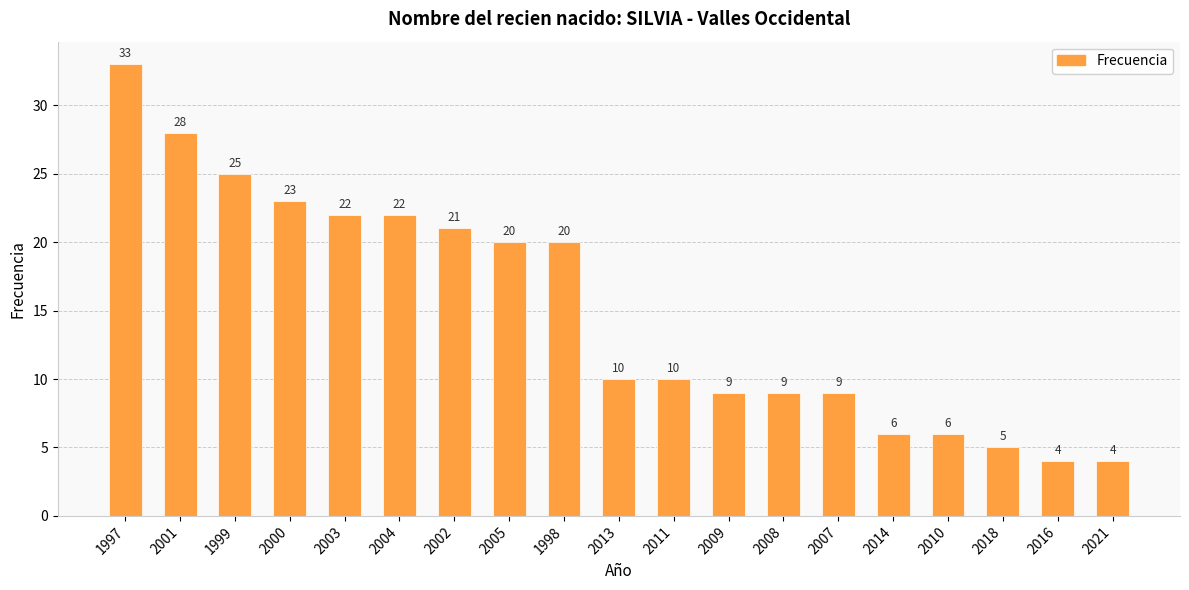

Approximately how many times larger is the value at 2016 compared to 2009?

0.4